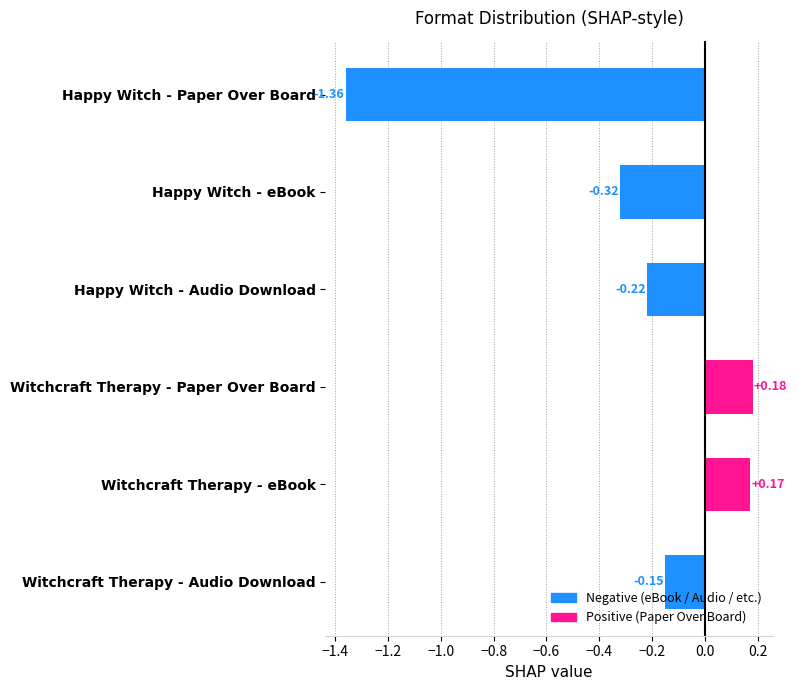

At which label is the value closest to 0?

Witchcraft Therapy - Audio Download